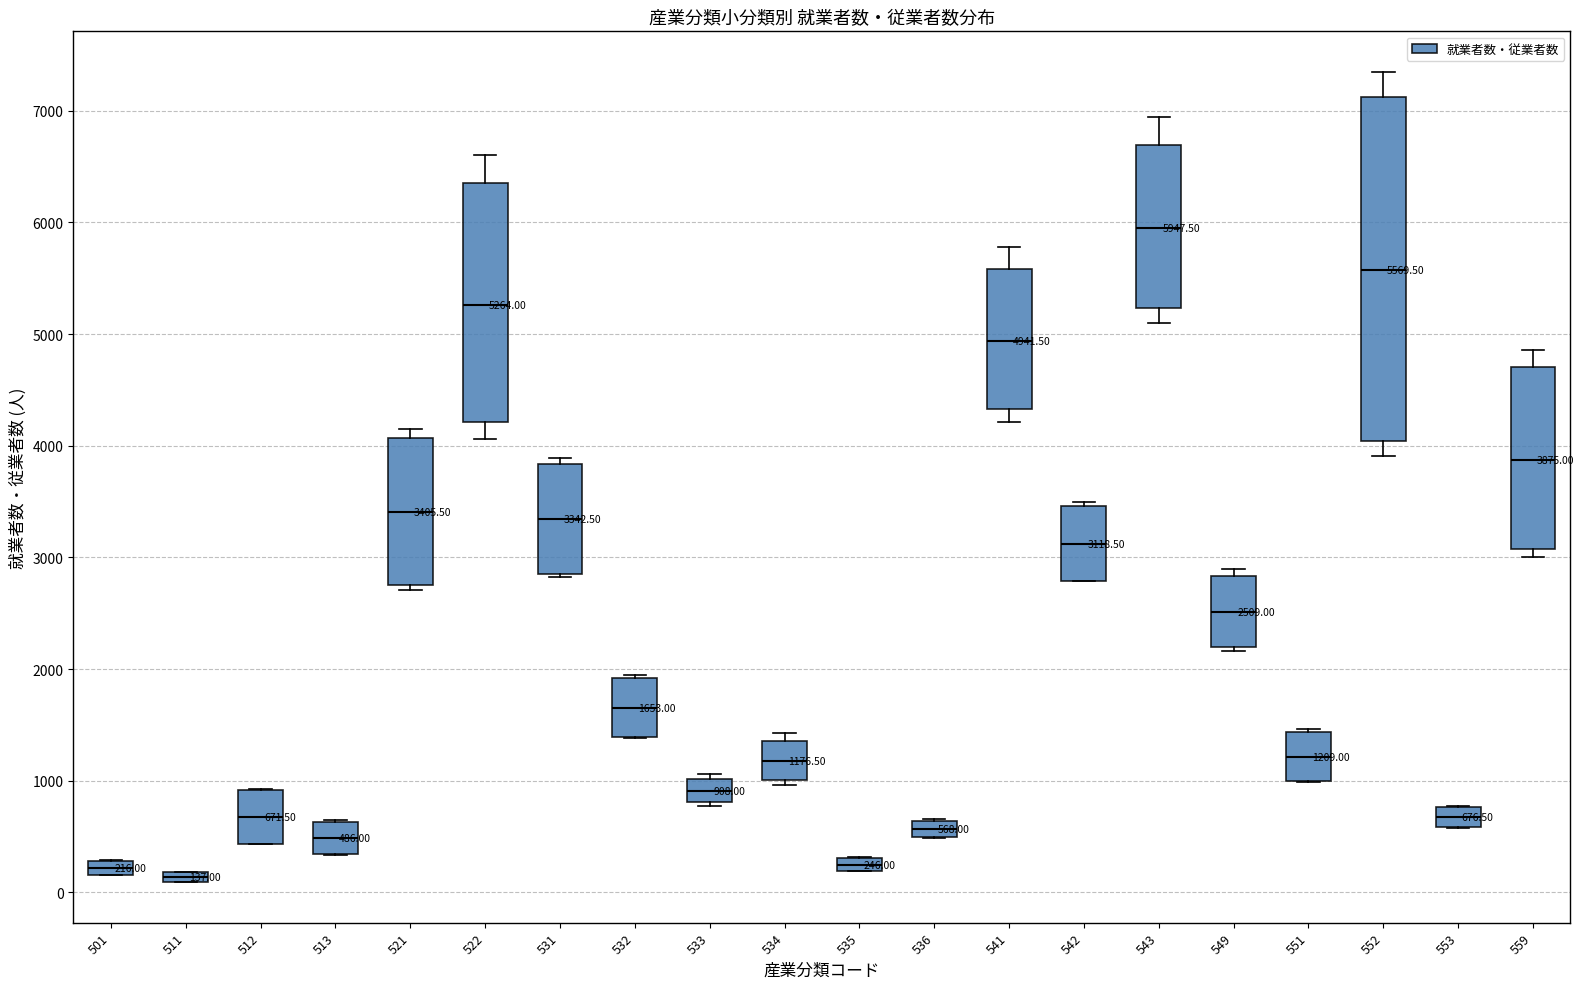

Comparing the boxes themselves (not the whiskers), which one is the tallest?

552